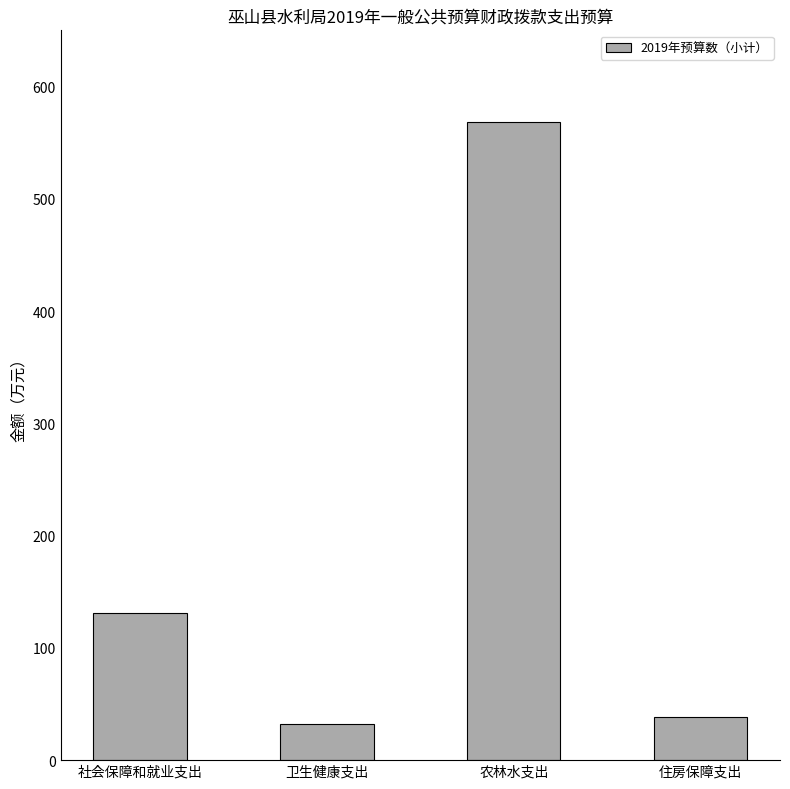

List the labels in order of value, largest first.

农林水支出, 社会保障和就业支出, 住房保障支出, 卫生健康支出